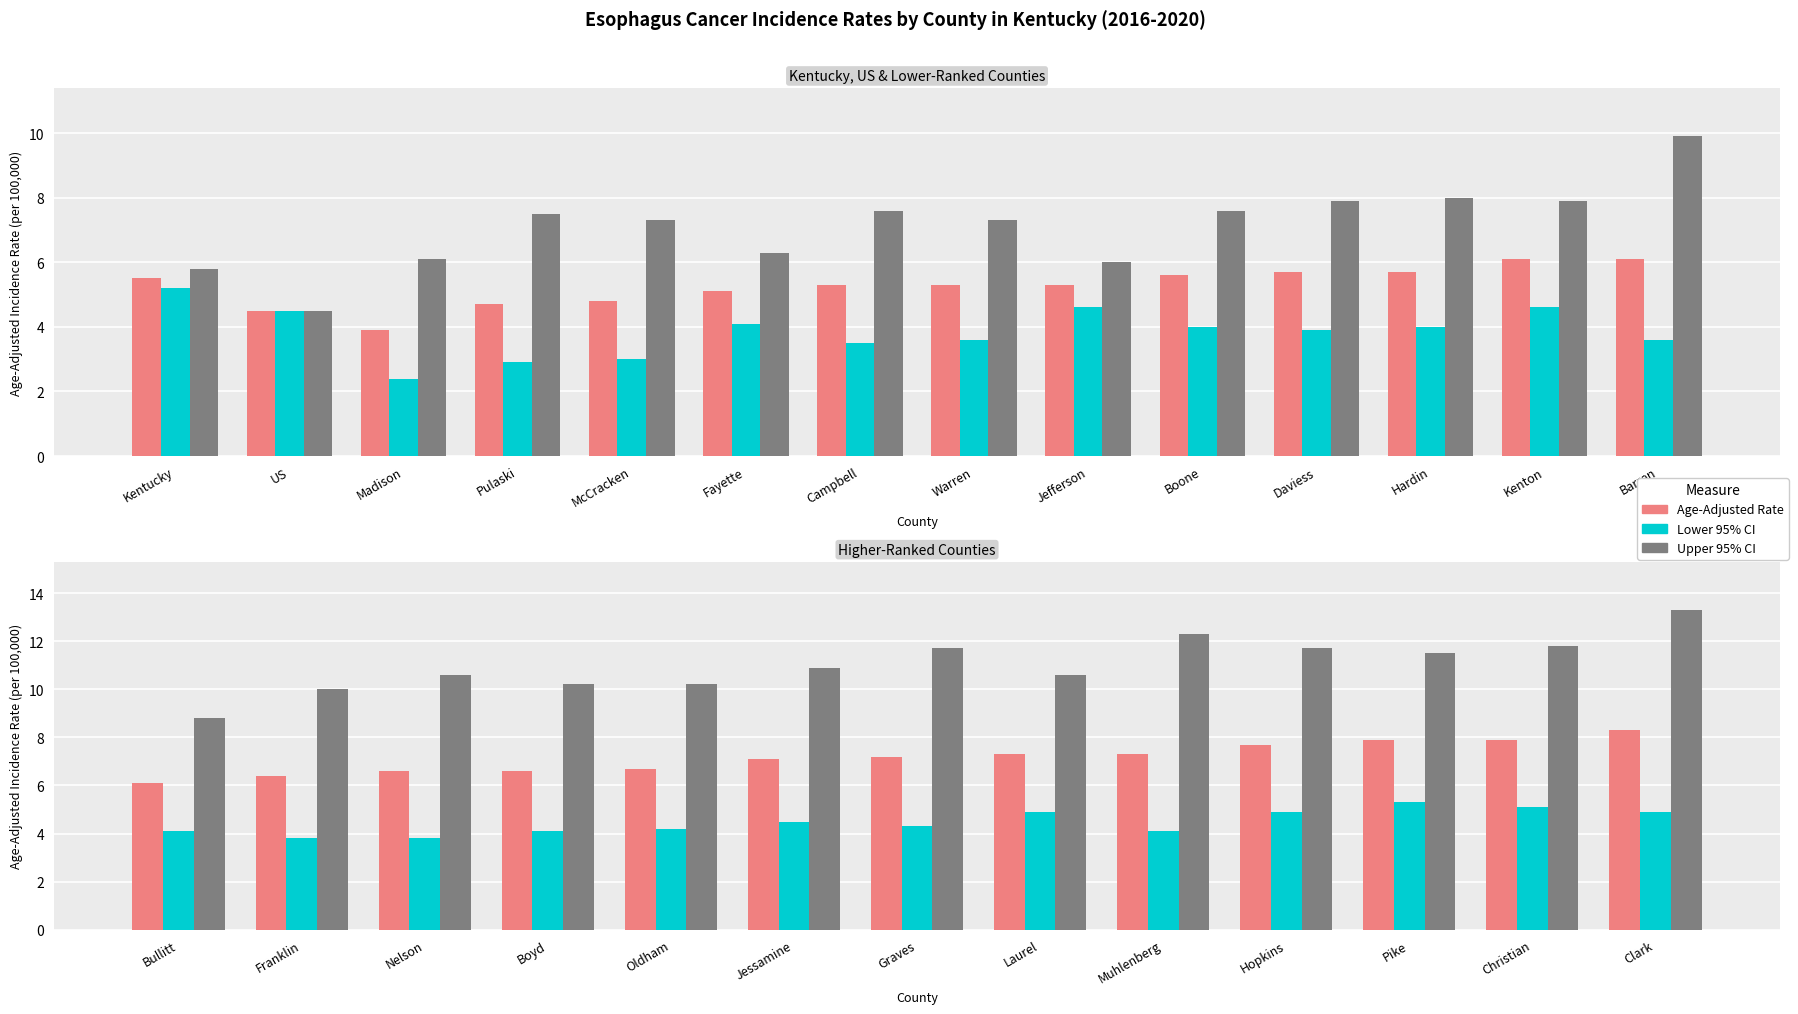

Does the chart contain stacked bars?

No